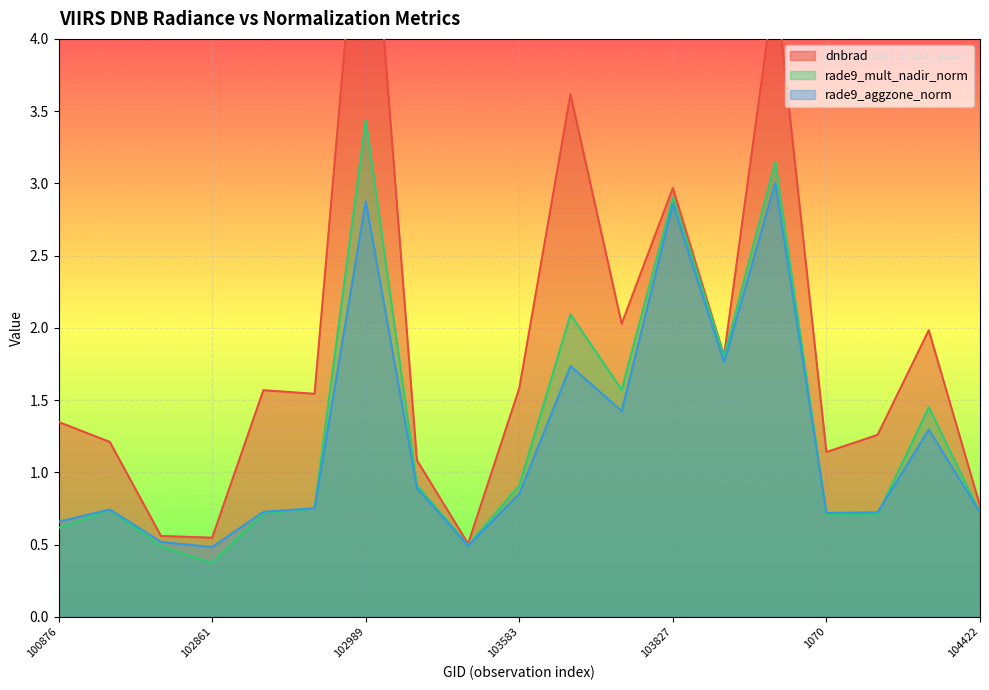

What is the value of the rade9_mult_nadir_norm point at the 16th from the left?

0.7